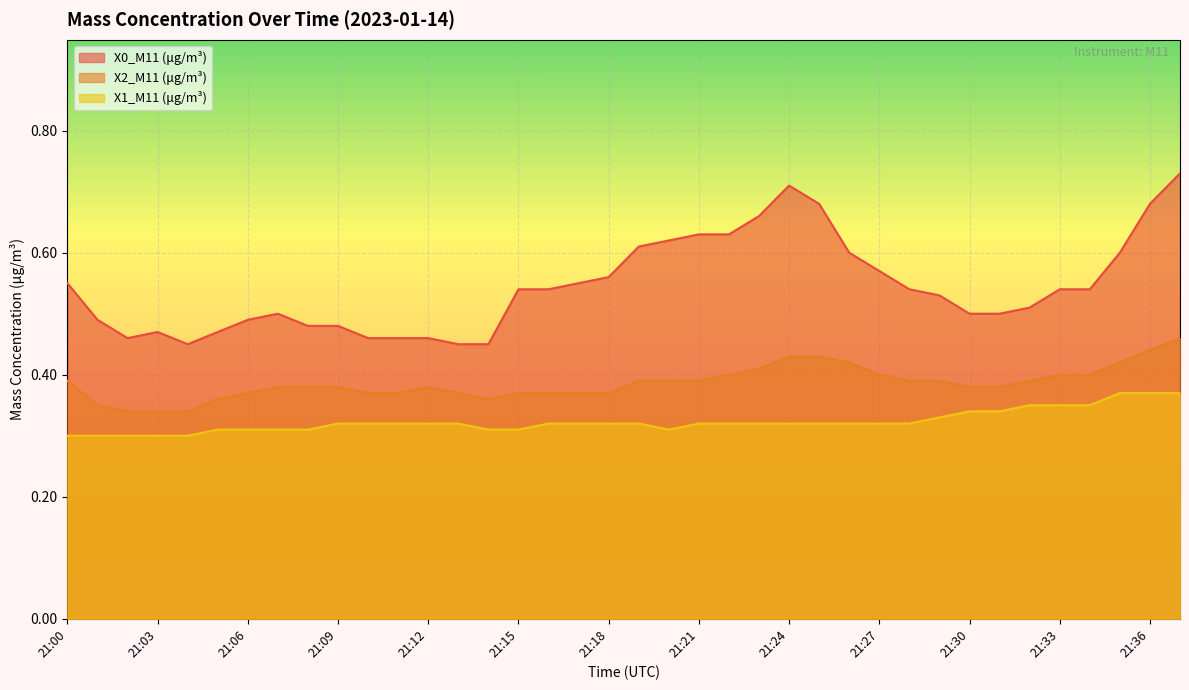

True or false: X2_M11 (μg/m³) has more than 0 points higher than both neighbors.

True